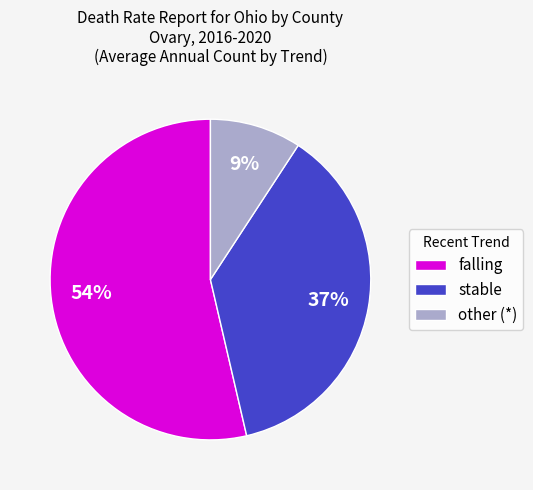

Is it true that stable is 26% of the pie?

False